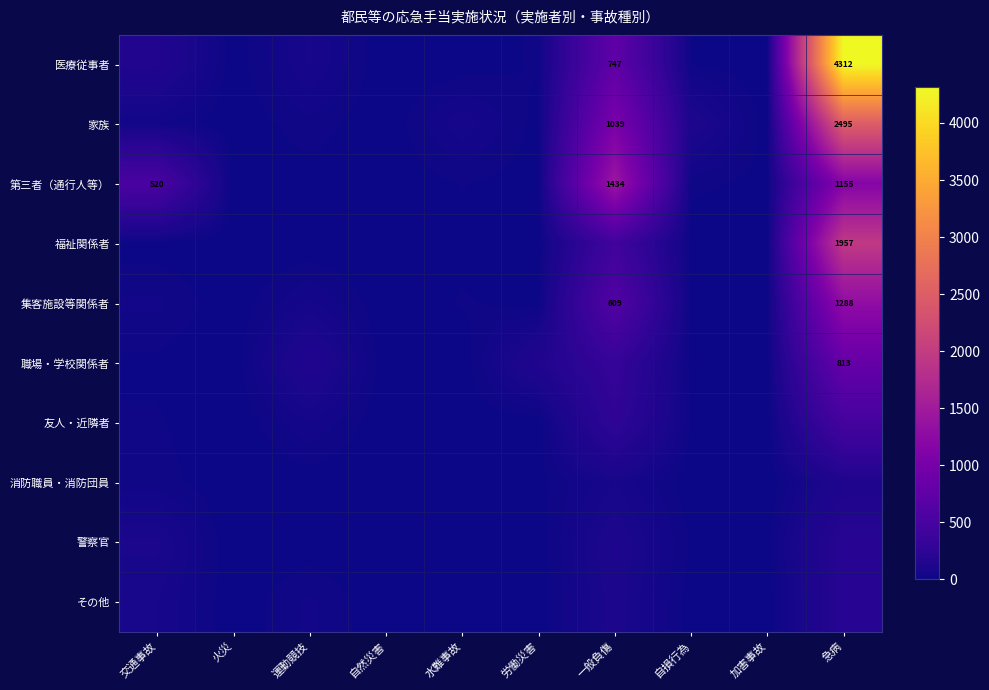

The value of 家族 at 一般負傷 is 1816. True or false?

False